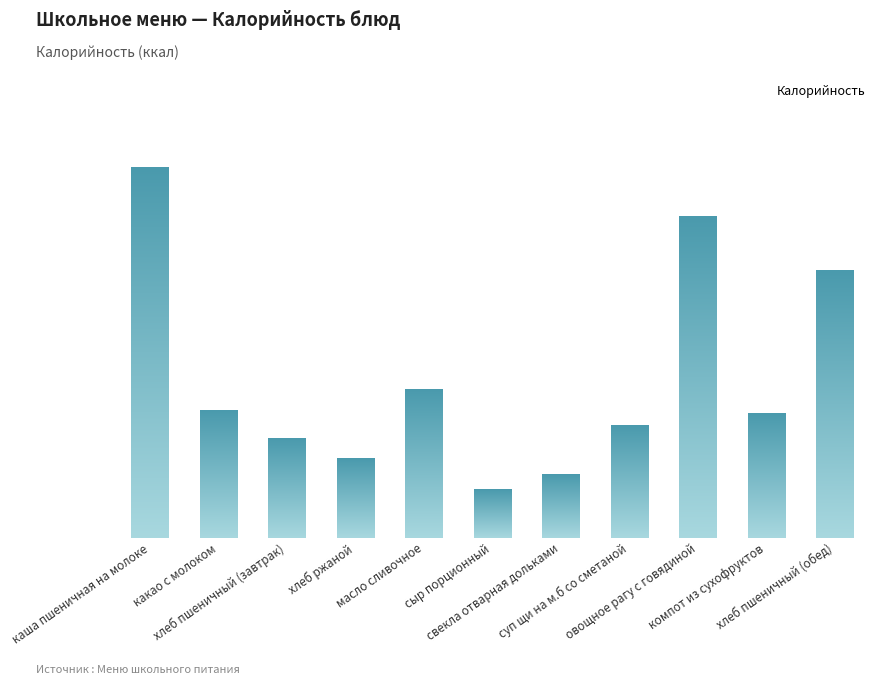

What is the greatest value displayed?

280.0